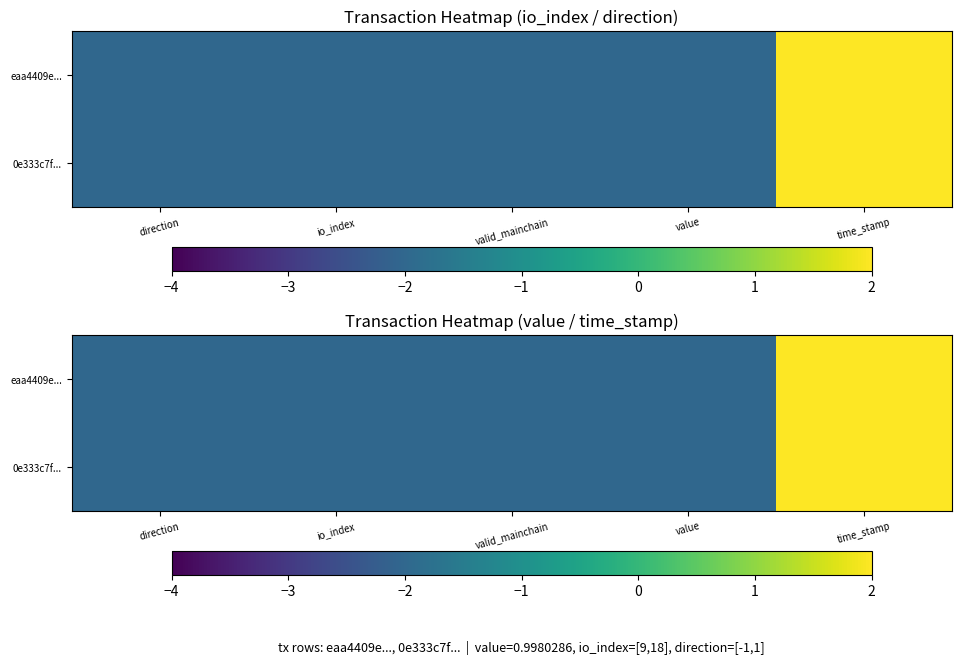

At how many categories does at least one series exceed -1?

1